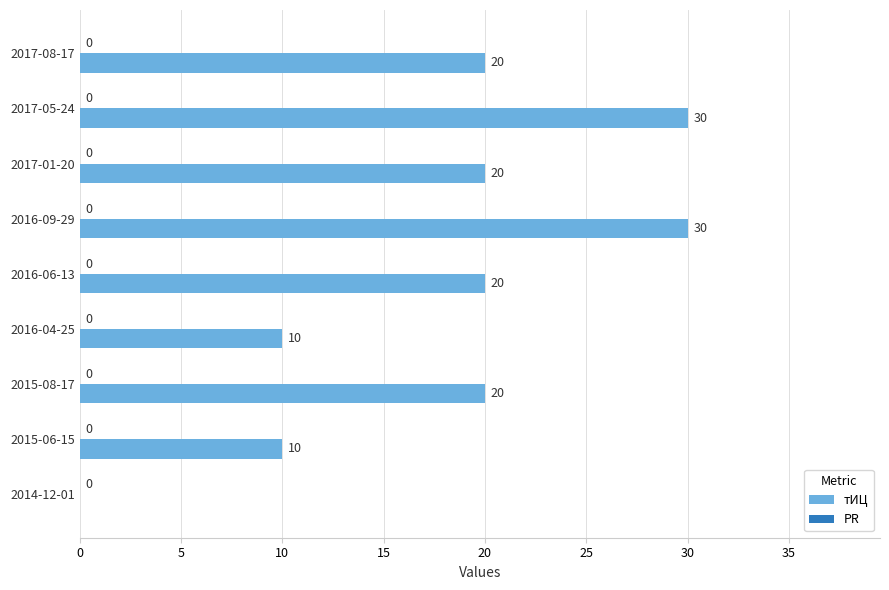

What is the sum of the values at 2017-01-20 and 2017-05-24?

50